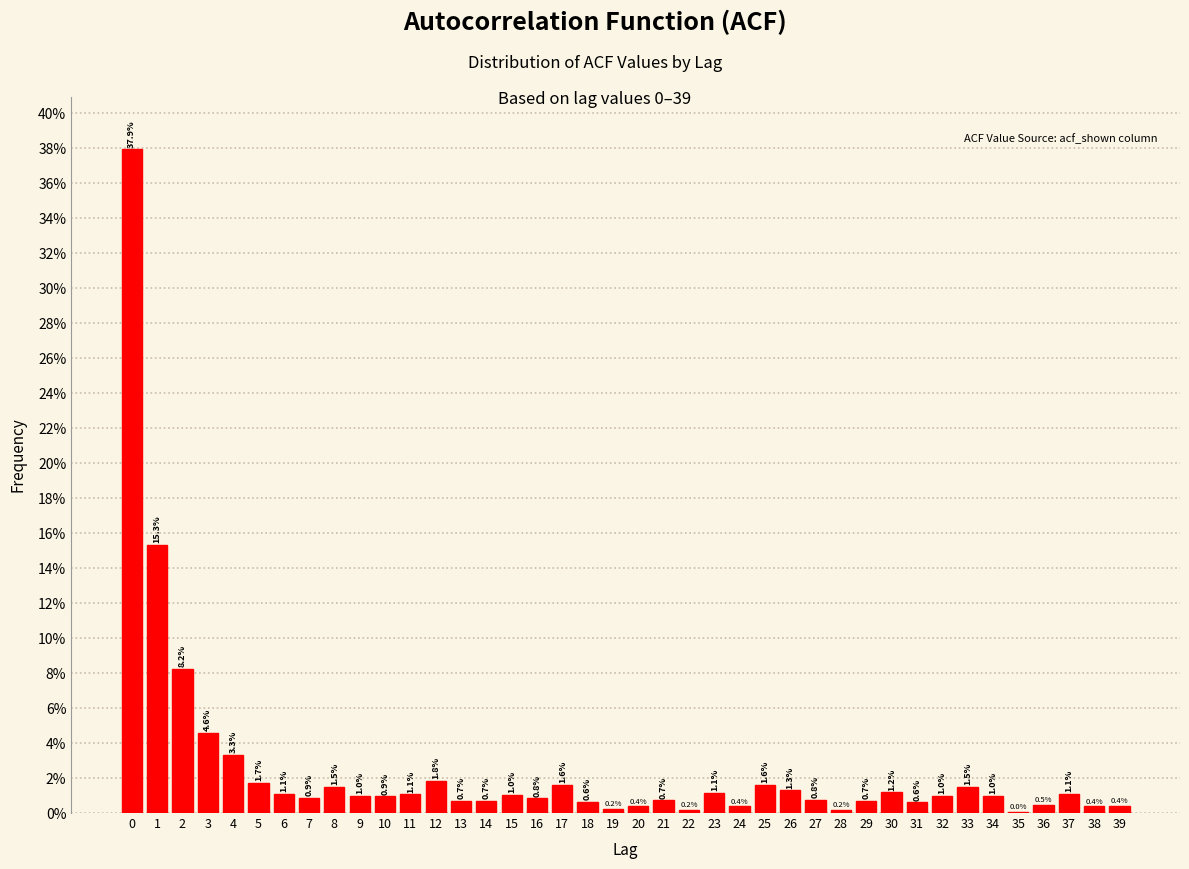

What is the greatest value displayed?

37.9